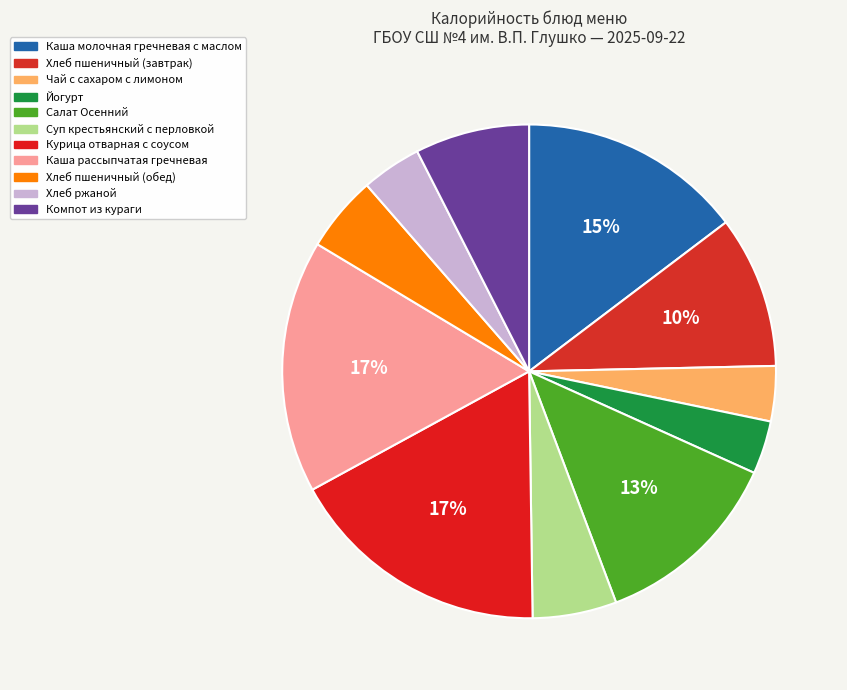

How many segments does this pie chart have?

11